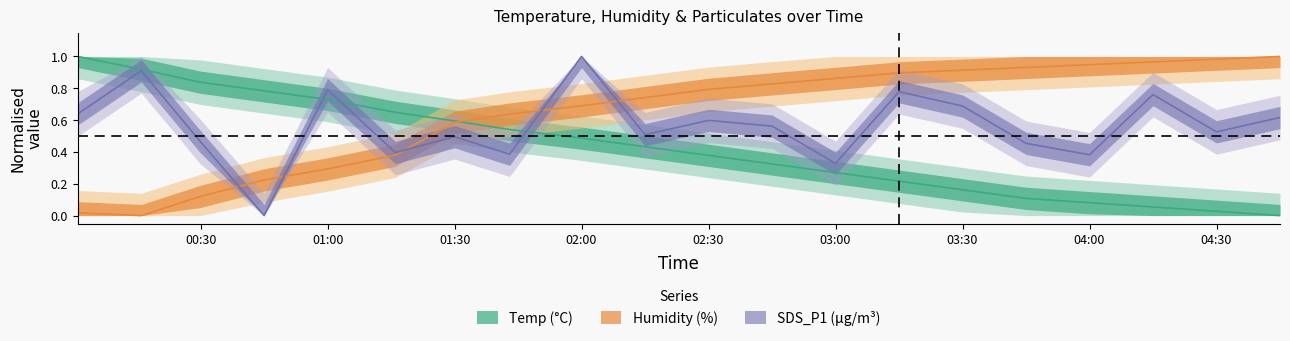

What is the average value of the Temp series?

0.4